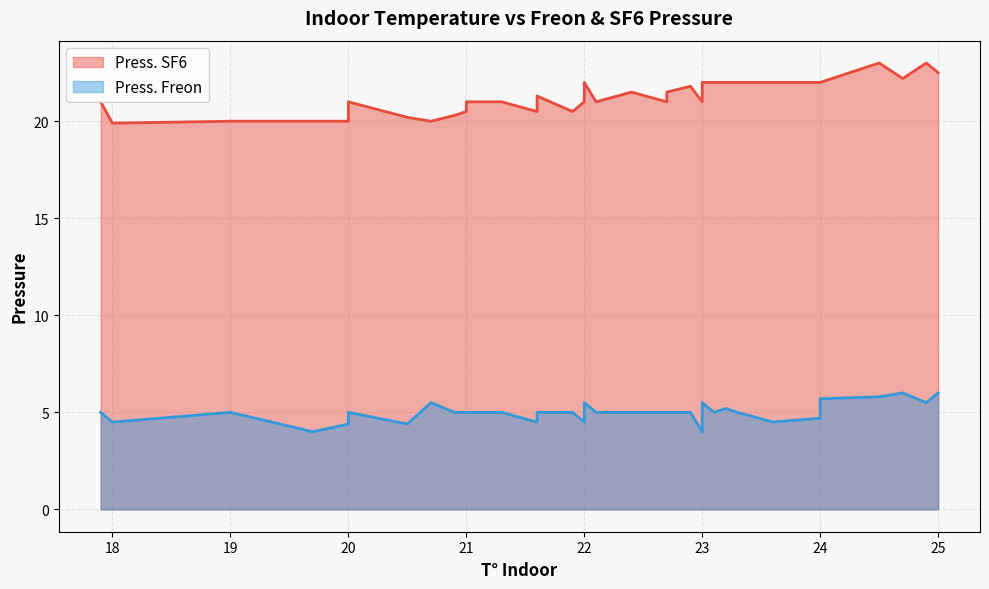

Count the Press. Freon values in the range 4 to 5.

31